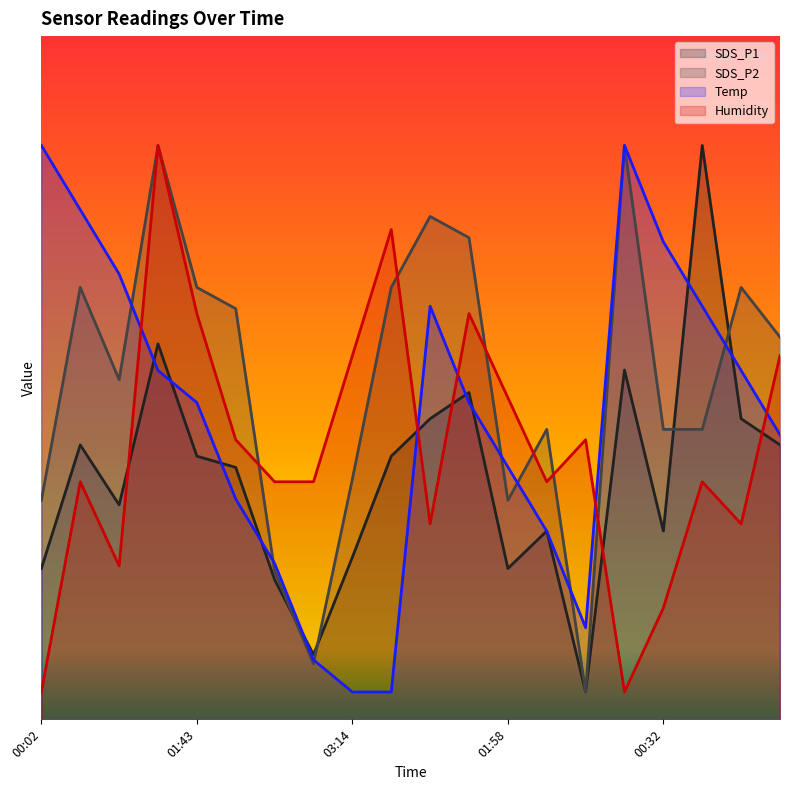

True or false: Temp and Humidity intersect in this chart.

True